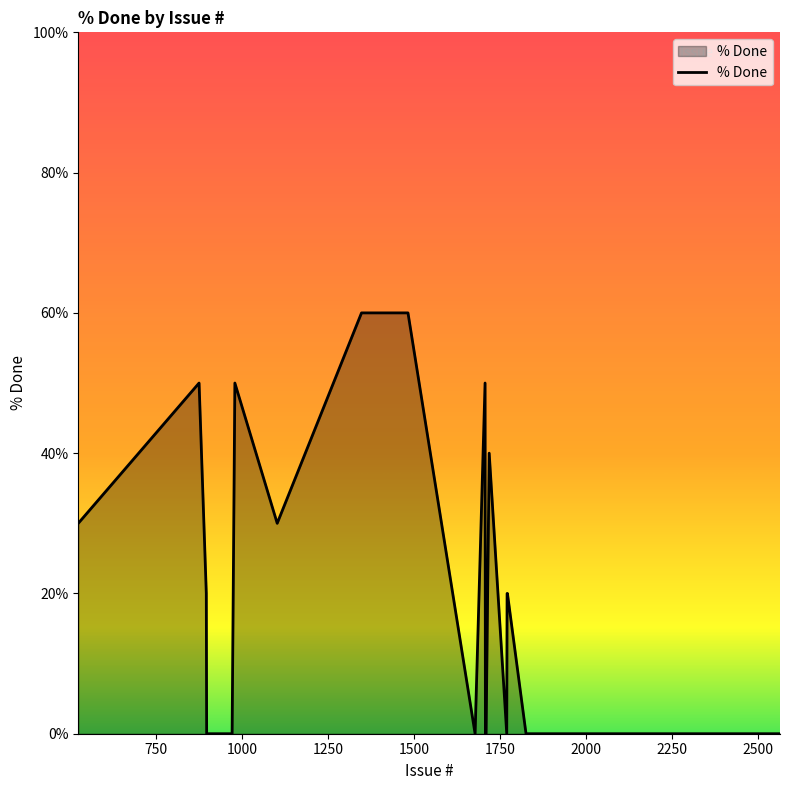

What is the maximum value shown in the chart?

60